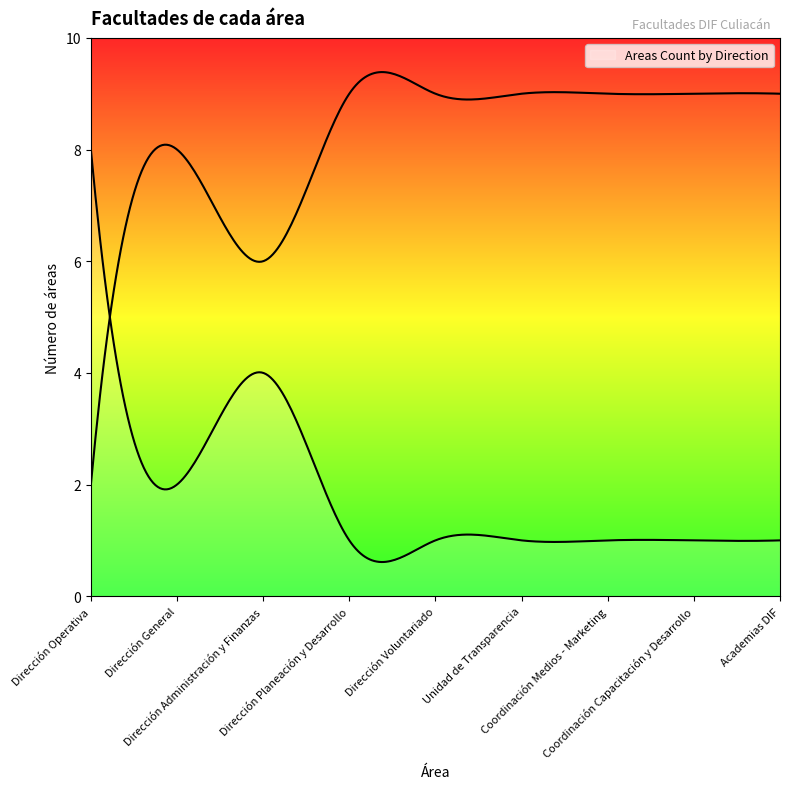

What position from the left is Dirección Operativa?

1